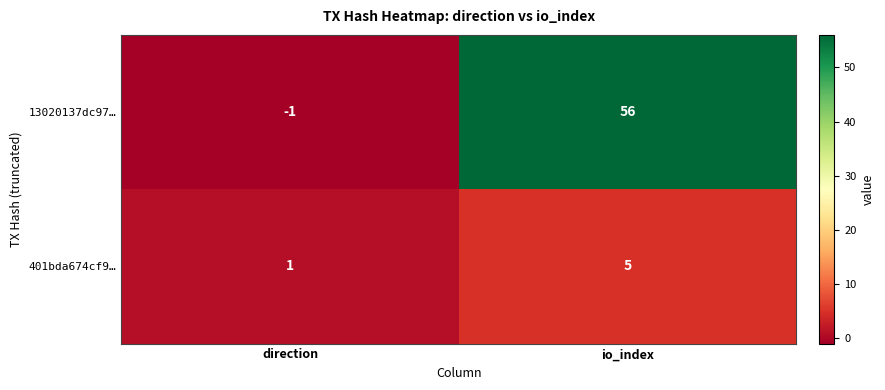

Where is 401bda674cf9… nearest to the value 3?

direction